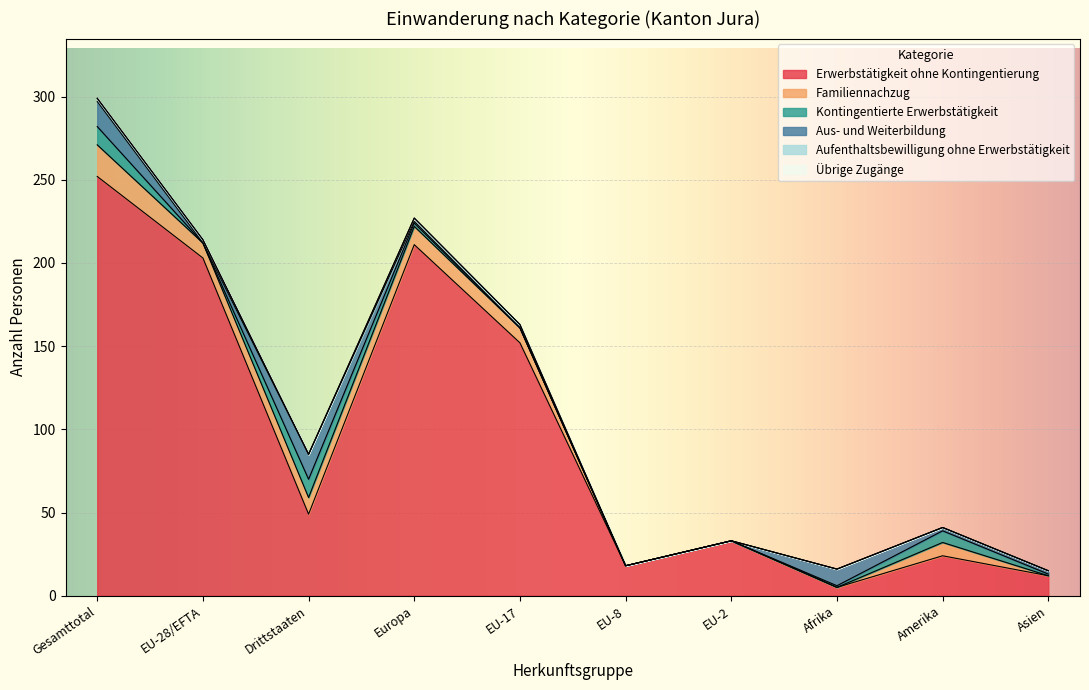

What position from the right is Europa?

7